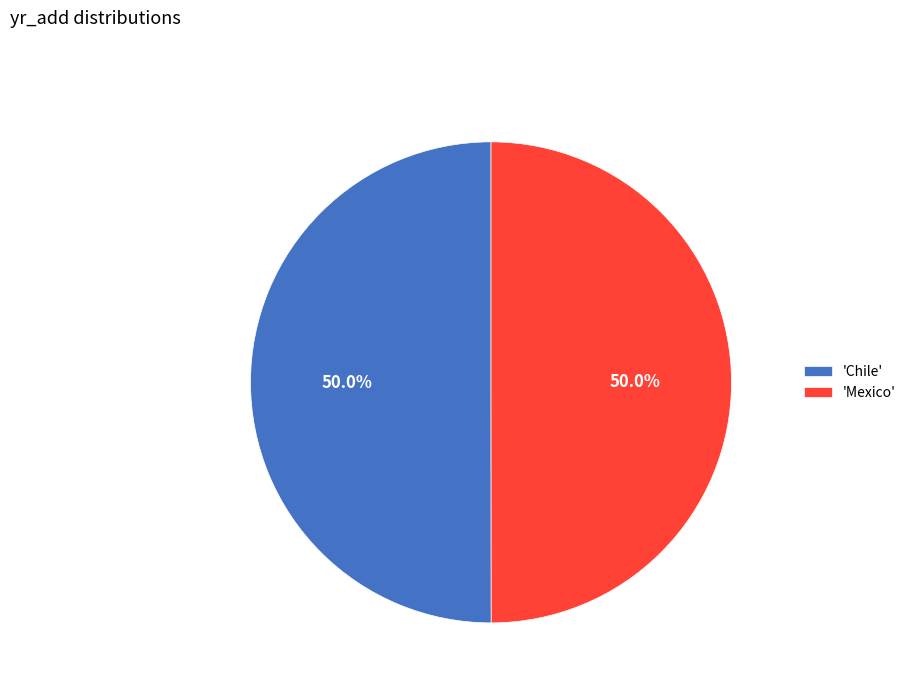

What percentage do 'Chile' and 'Mexico' together represent?

100.0%